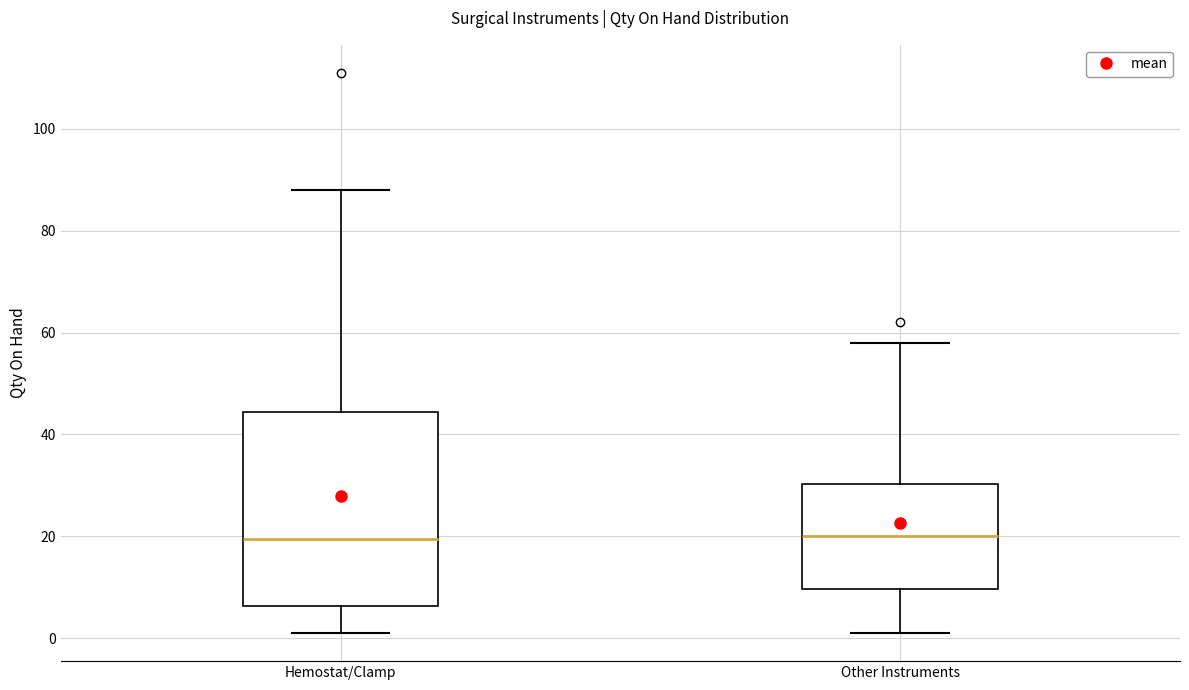

Comparing the boxes themselves (not the whiskers), which one is the tallest?

Hemostat/Clamp